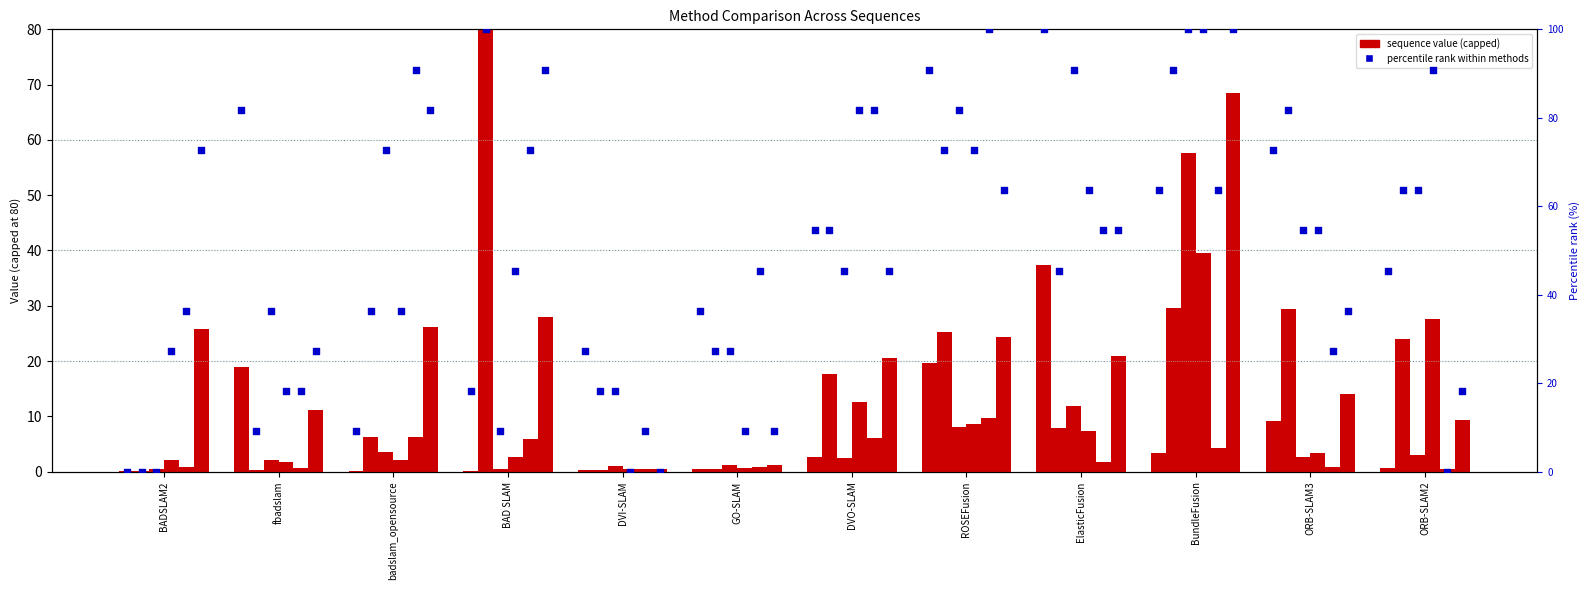

Approximately how many times larger is the value at badslam_opensource compared to BAD SLAM?

0.5